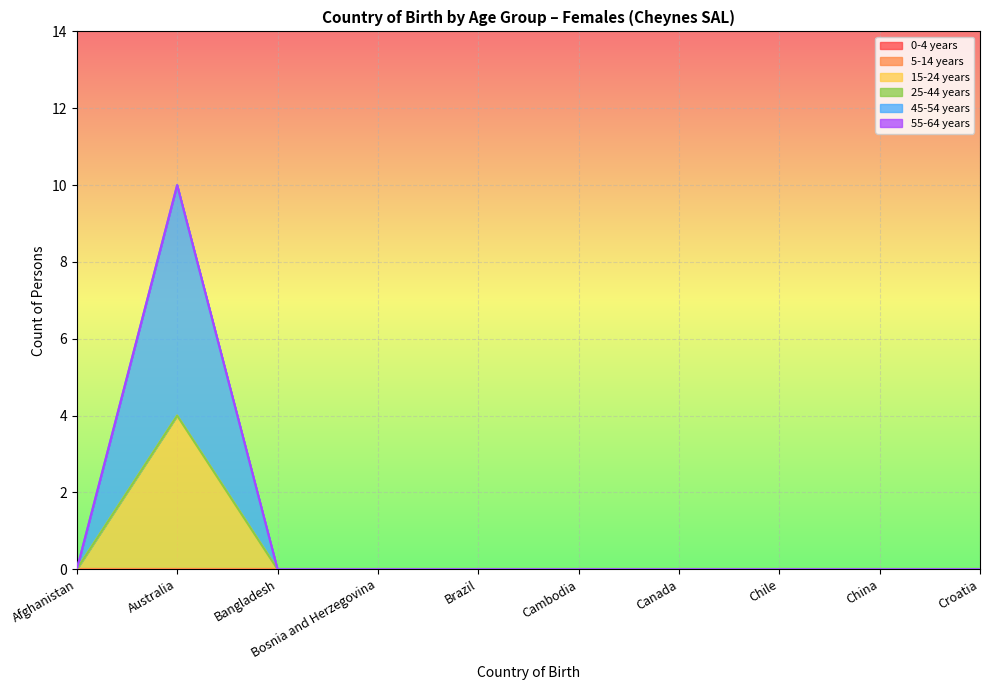

At which label does 15-24 years reach its peak?

Australia